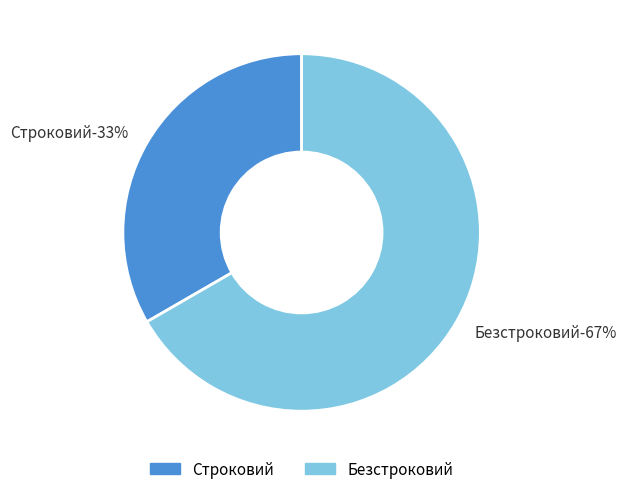

True or false: Строковий accounts for 41% of the total.

False